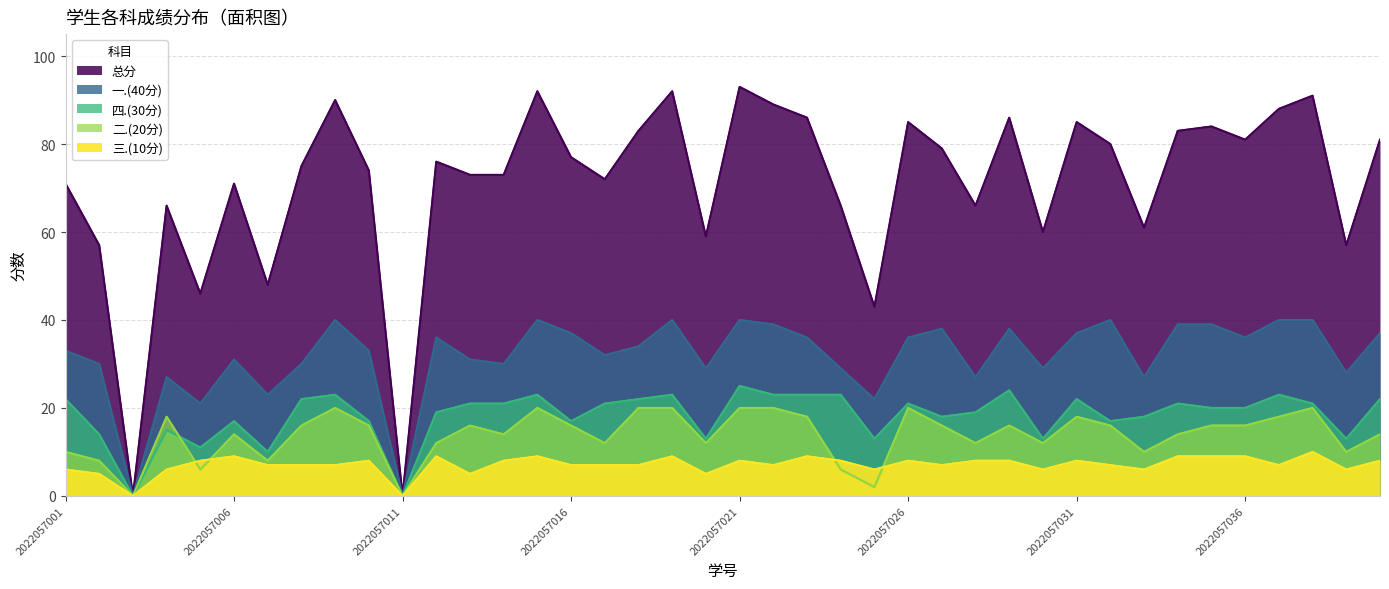

In 四.(30分), how many points are higher than both neighbors (excluding endpoints)?

11